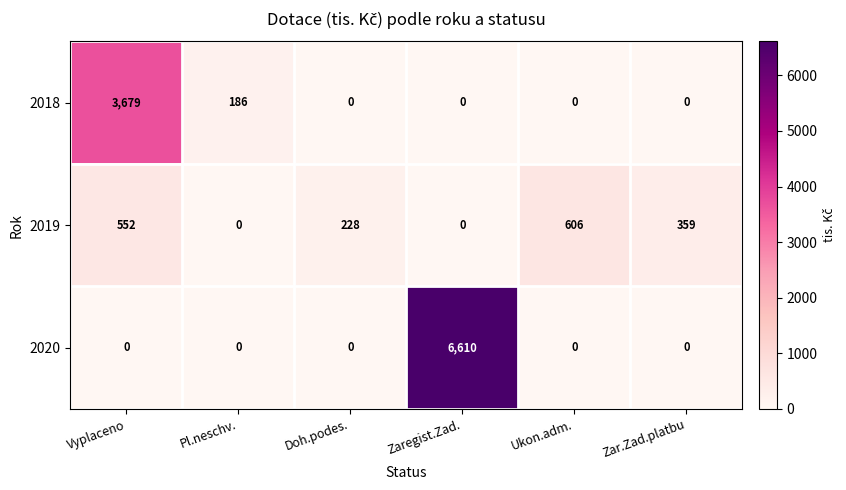

Reading left to right, extract all data points from this chart.

2018: 3679	186	0	0	0	0
2019: 552	0	228	0	606	359
2020: 0	0	0	6610	0	0